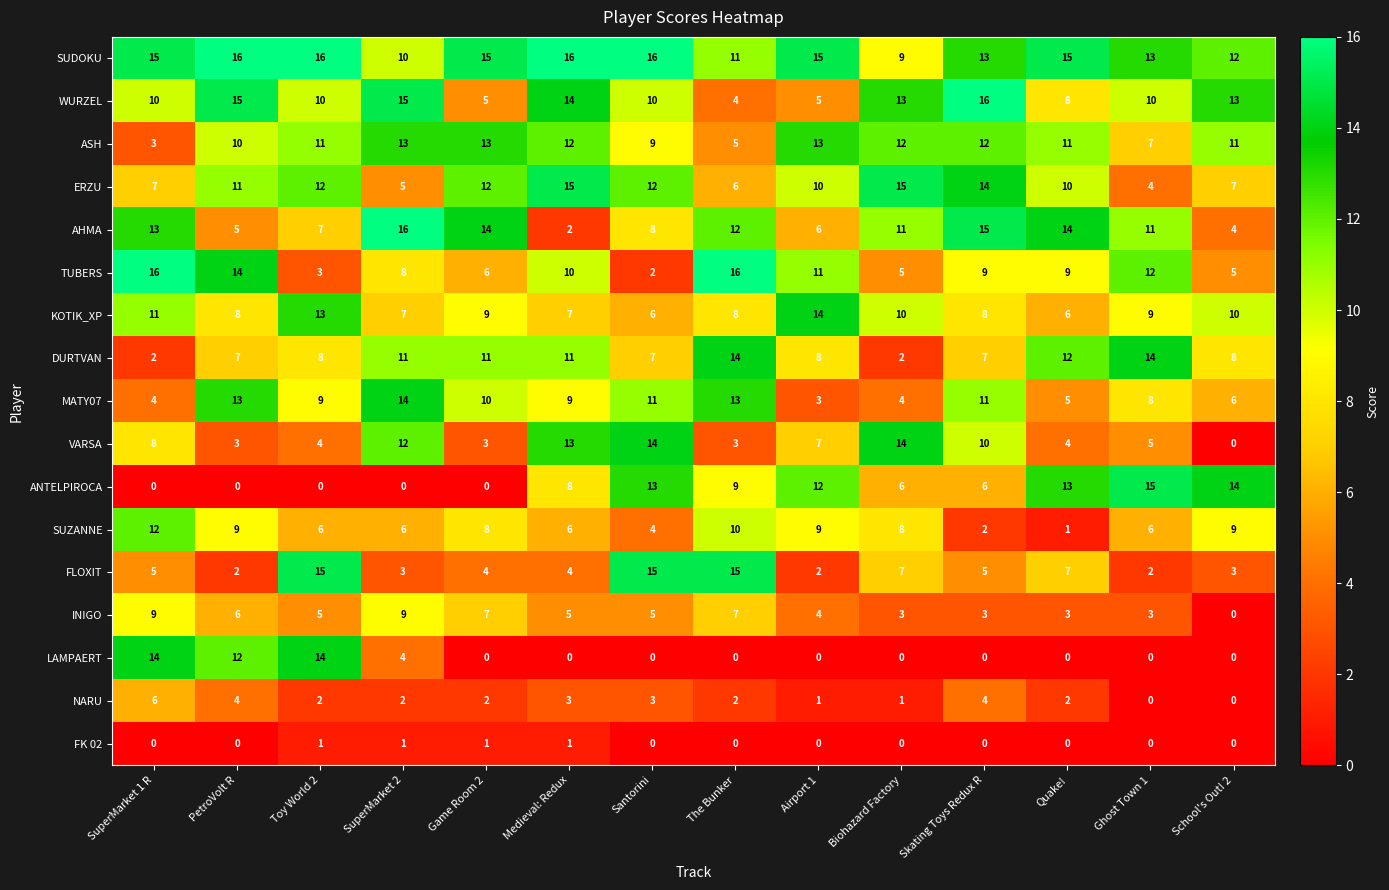

What is the greatest value displayed?

16